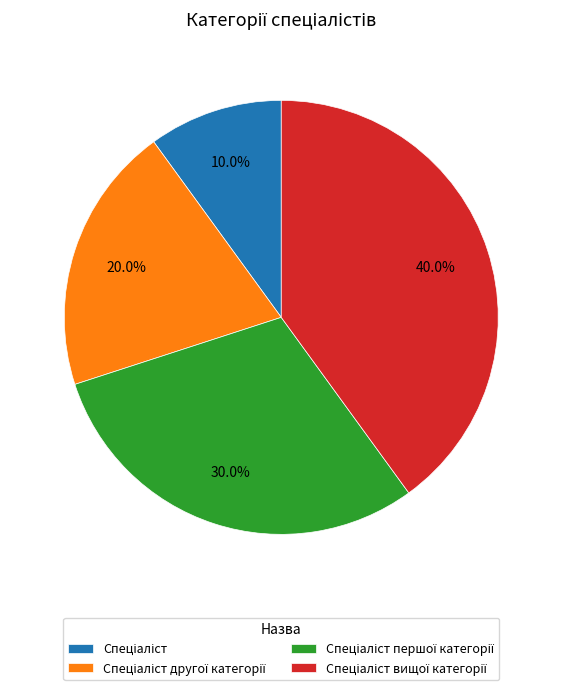

Is there a majority slice in this chart?

No